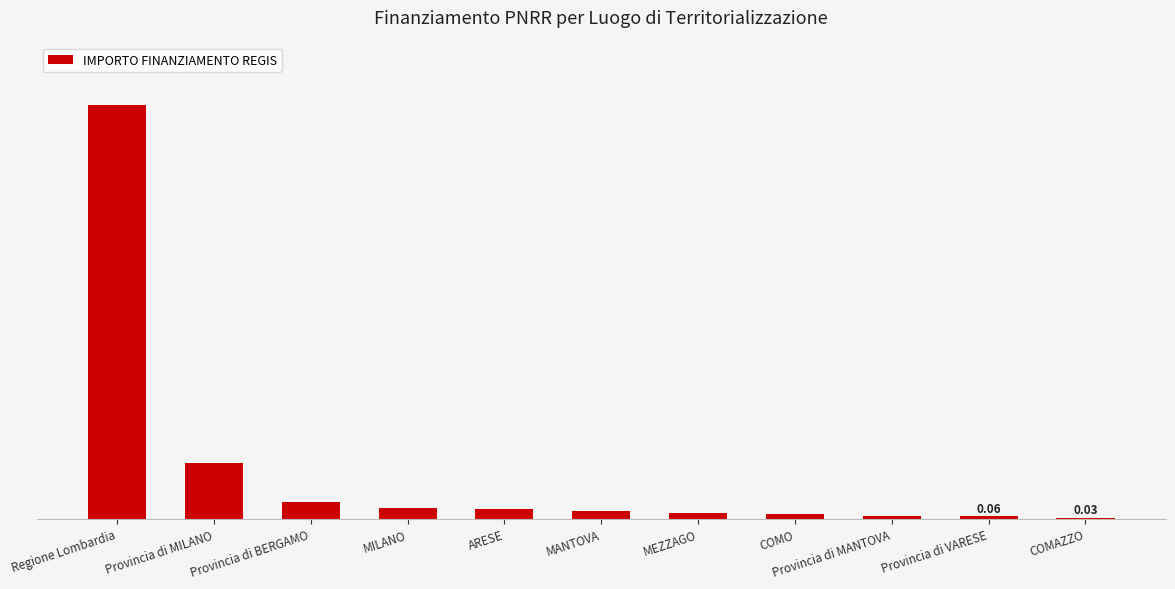

The chart shows a value of 12.8 at Regione Lombardia. True or false?

False